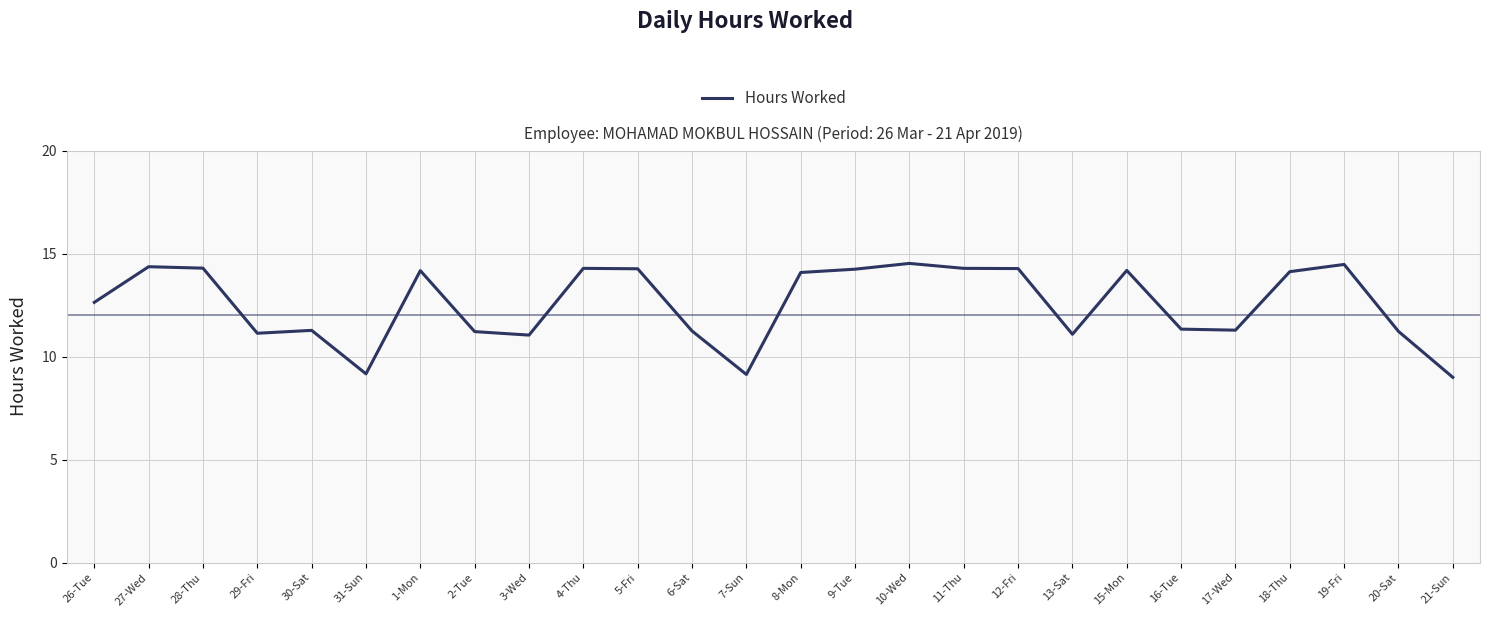

What is the greatest value displayed?

14.5